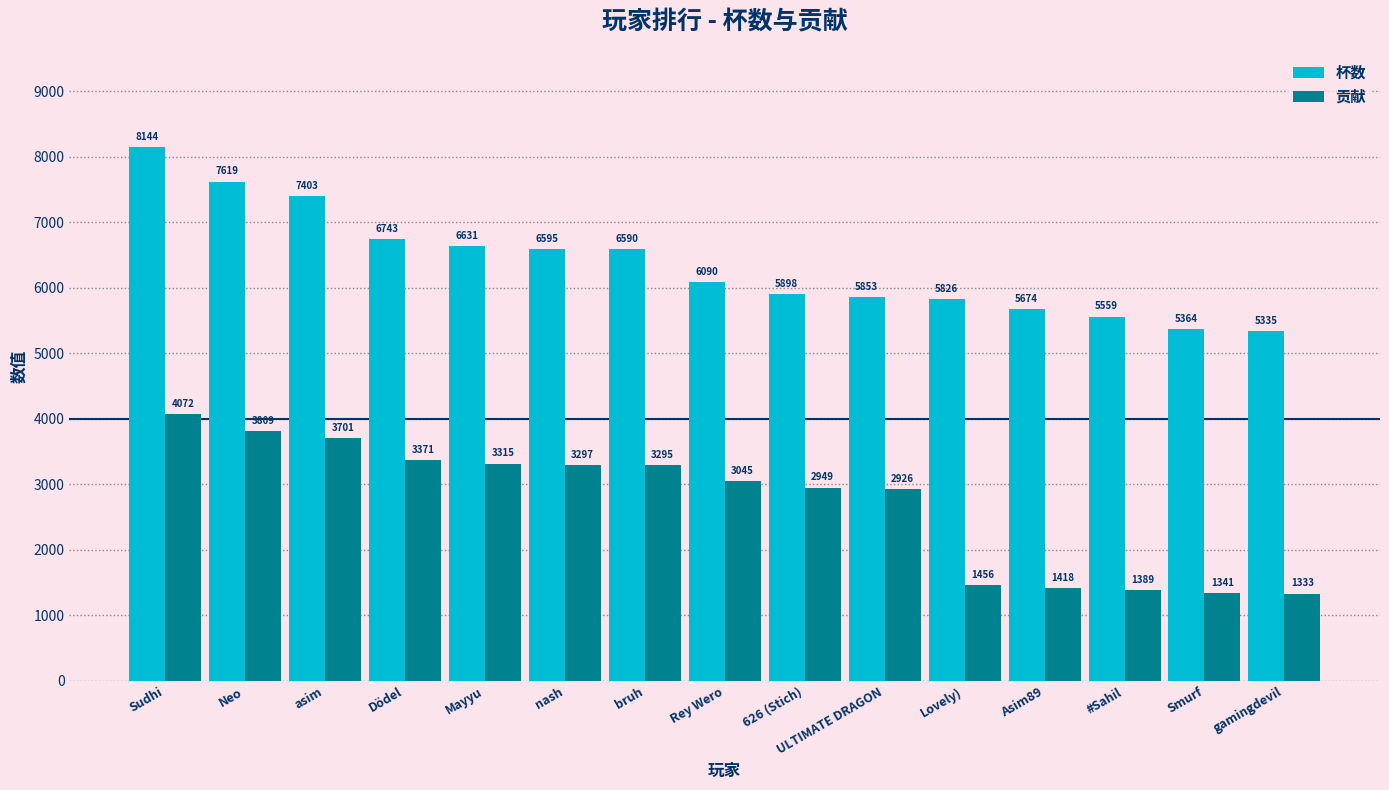

What position from the right is Smurf?

2